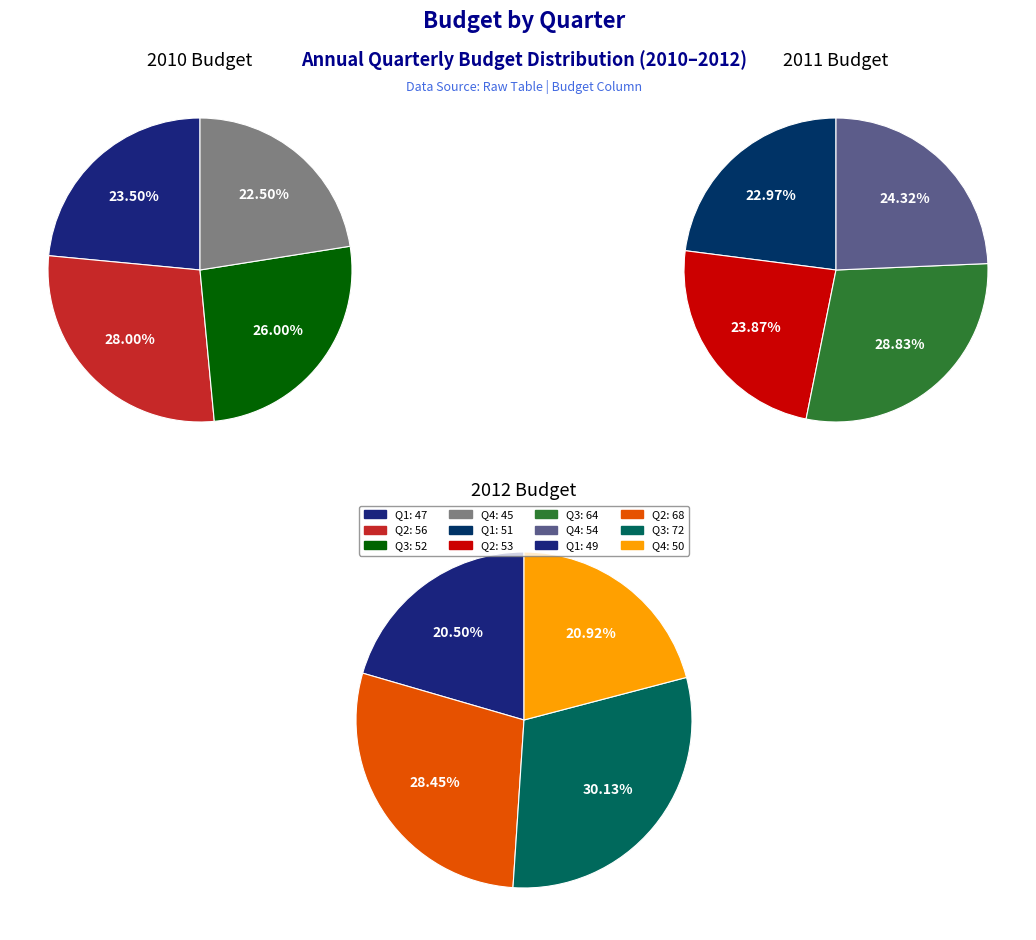

What is the total percentage of 2010 and 2012?

65.3%